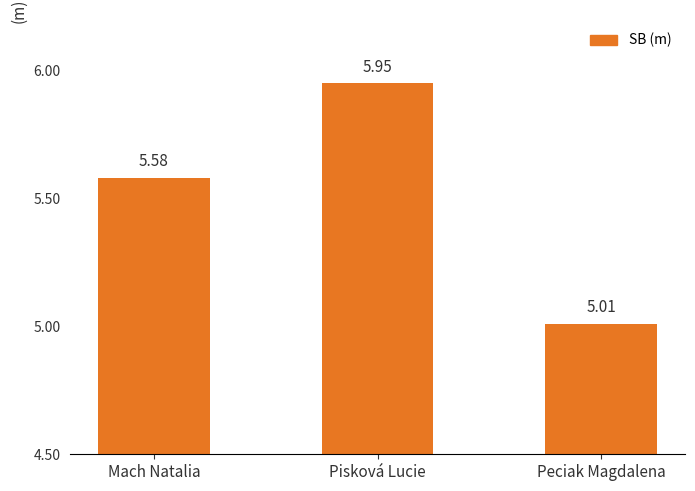

Count the number of categories in the chart.

3